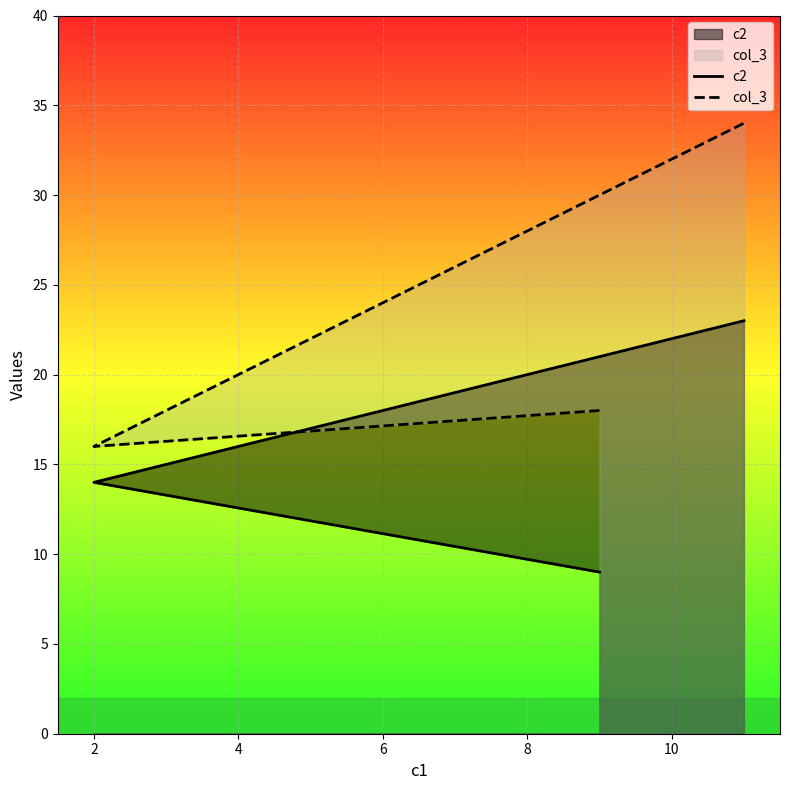

At how many categories does at least one series exceed 12?

3